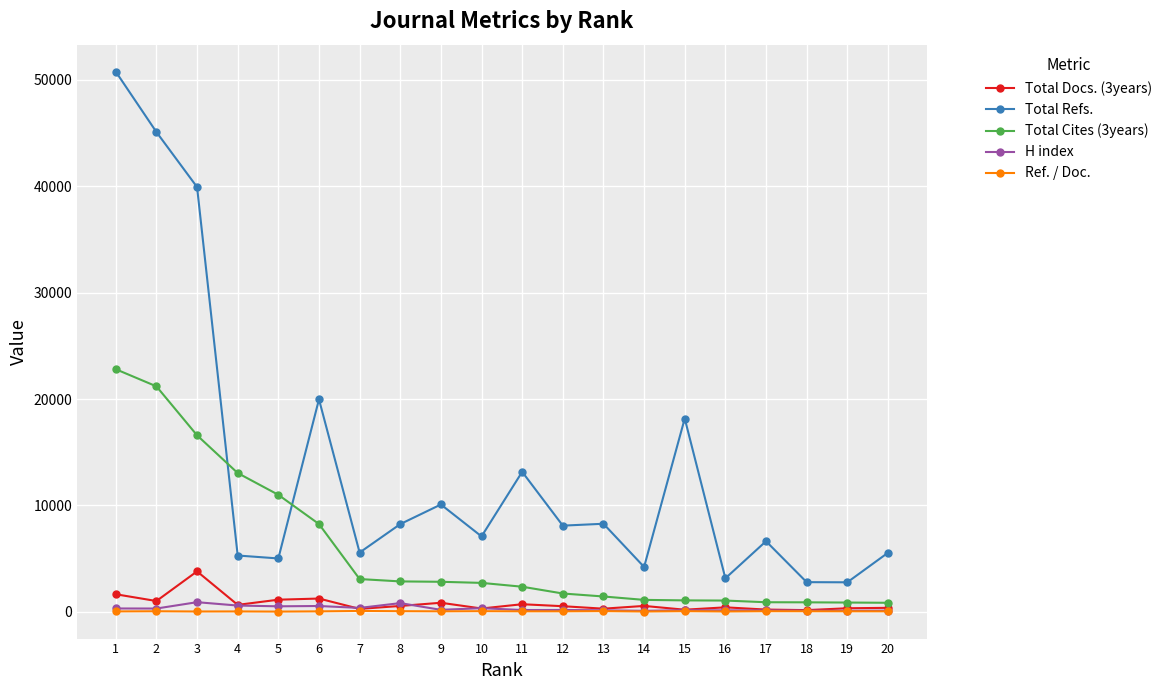

True or false: Total Refs. and H index intersect in this chart.

False